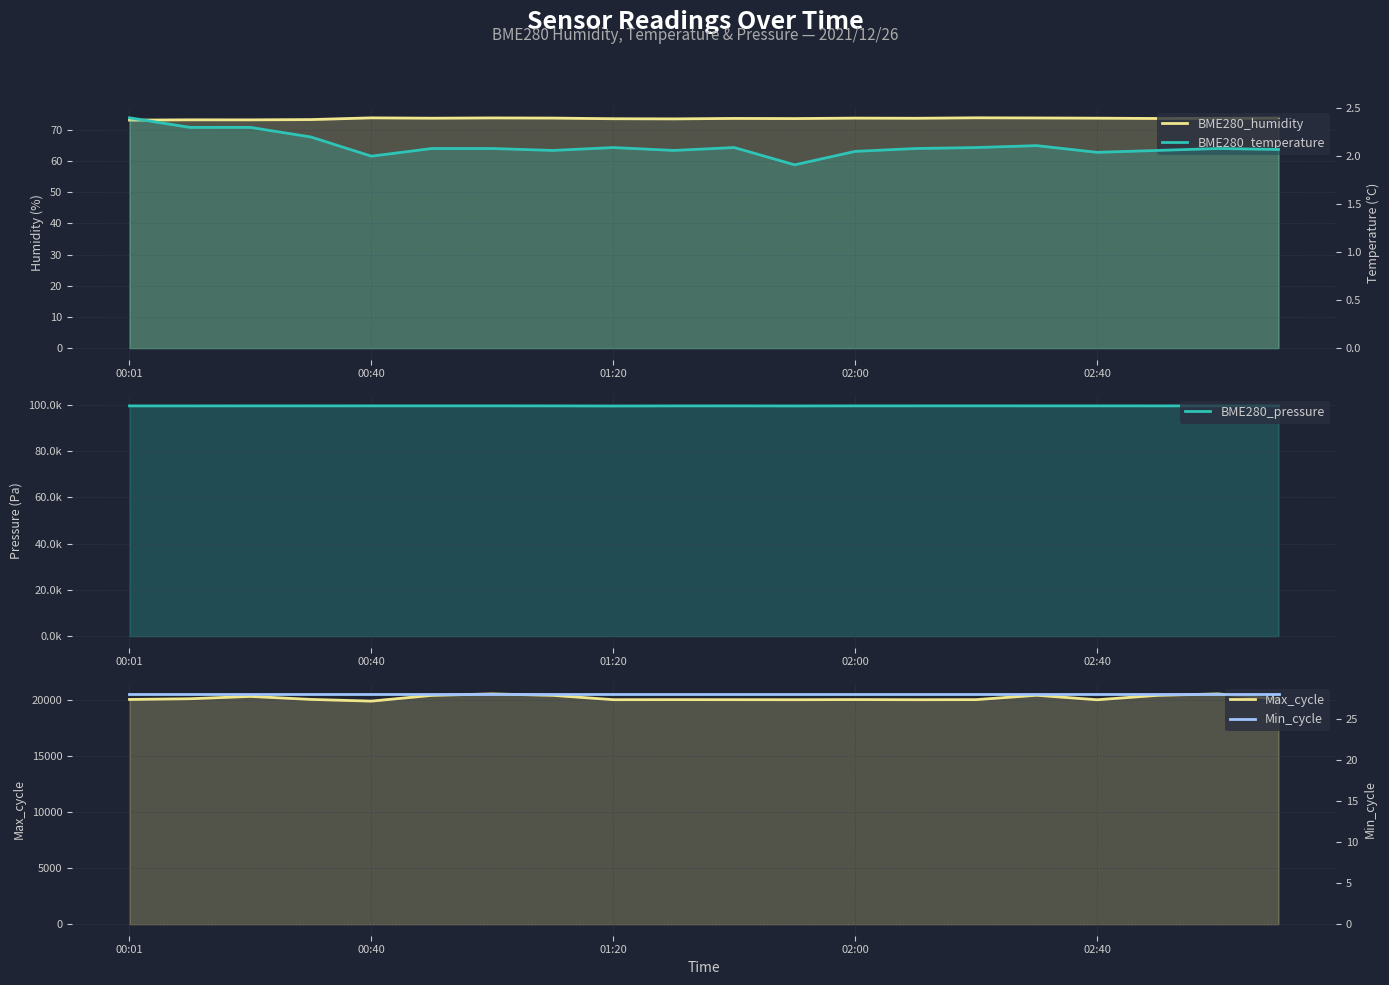

Reading left to right, extract all data points from this chart.

BME280_humidity: 73.2	73.2	73.2	73.3	73.9	73.8	73.9	73.8	73.6	73.5	73.7	73.7	73.8	73.8	73.9	73.8	73.8	73.7	73.7	73.8
BME280_pressure: 99426.3	99423.9	99440.2	99436.9	99442.4	99441.4	99444.8	99433.8	99389.8	99428.6	99433.8	99409.2	99438.5	99441.4	99444.0	99439.7	99441.5	99433.8	99444.8	99440.0
Max_cycle: 20070.0	20135.0	20345.0	20075.0	19924.0	20437.0	20567.0	20440.0	20051.0	20055.0	20052.0	20048.0	20060.0	20048.0	20055.0	20448.0	20044.0	20440.0	20567.0	20100.0
BME280_temperature: 2.4	2.3	2.3	2.2	2.0	2.1	2.1	2.1	2.1	2.1	2.1	1.9	2.0	2.1	2.1	2.1	2.0	2.1	2.1	2.1
Min_cycle: 28.0	28.0	28.0	28.0	28.0	28.0	28.0	28.0	28.0	28.0	28.0	28.0	28.0	28.0	28.0	28.0	28.0	28.0	28.0	28.0